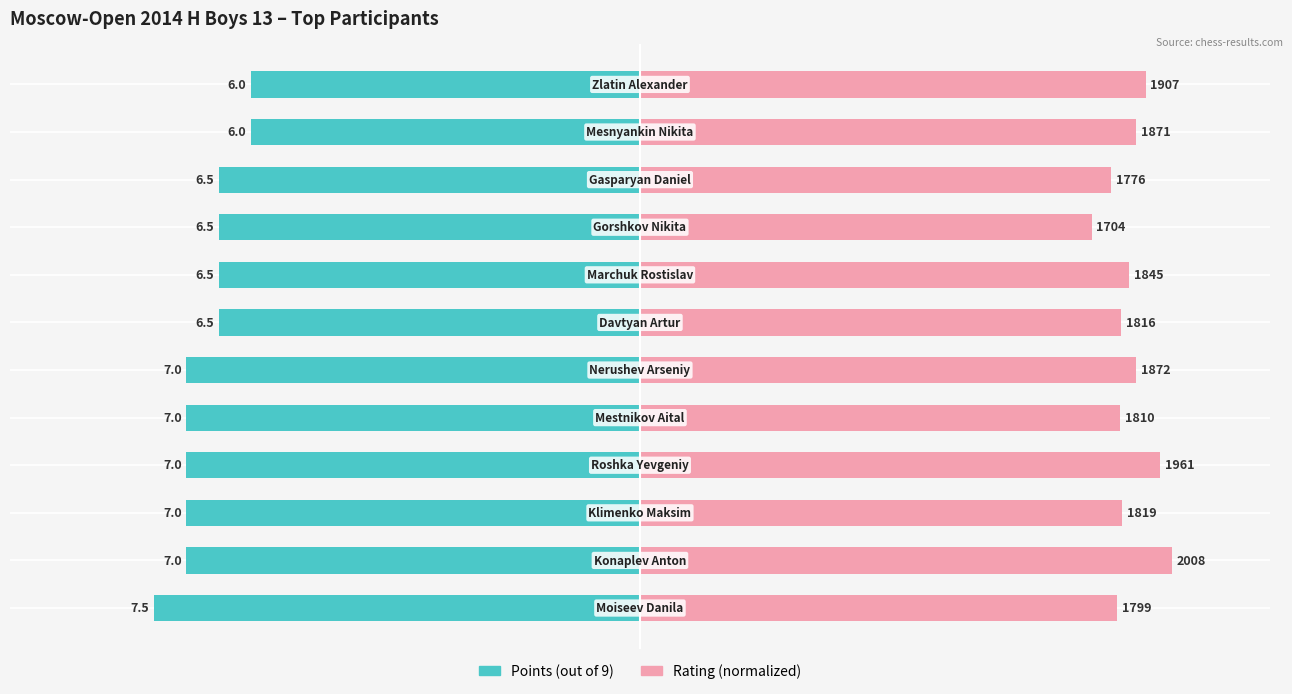

How many distinct data groups are displayed?

2